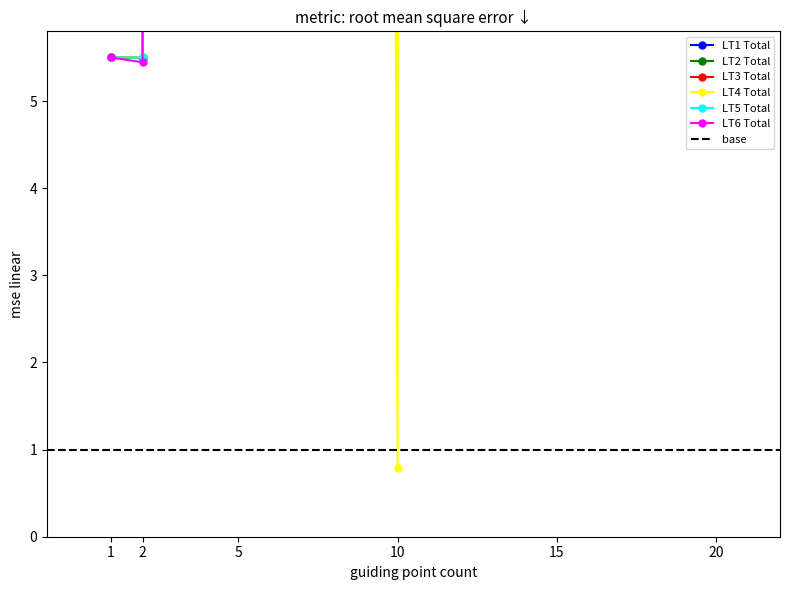

Reading right to left, list all the values displayed in this chart.

LT1 Total: 20=1019.4	15=795.6	10=205.1	5=111.5	2=5.5	1=5.5
LT2 Total: 20=966.3	15=1411.2	10=1331.2	5=161.0	2=5.5	1=5.5
LT3 Total: 20=1017.3	15=11655.5	10=10626.2	5=1008.1	2=5.5	1=5.5
LT4 Total: 20=59871.5	15=2949.1	10=0.8	5=447.4	2=5.5	1=5.5
LT5 Total: 20=4152.9	15=7279.9	10=6923.9	5=603.4	2=5.5	1=5.5
LT6 Total: 20=86741.7	15=8819.0	10=8130.5	5=1804.0	2=5.4	1=5.5